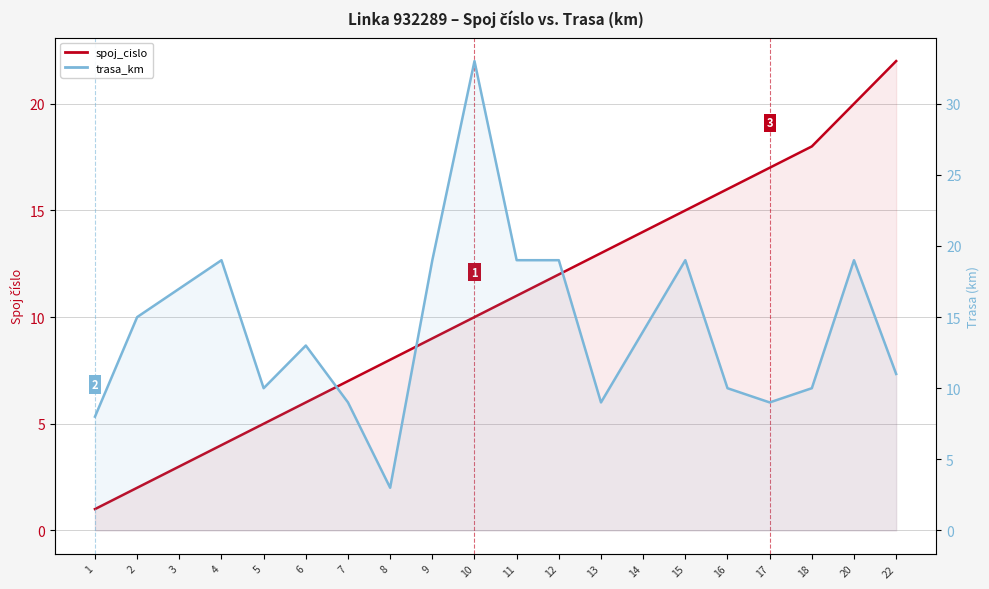

How many interior local peaks does the trasa_km series have?

5